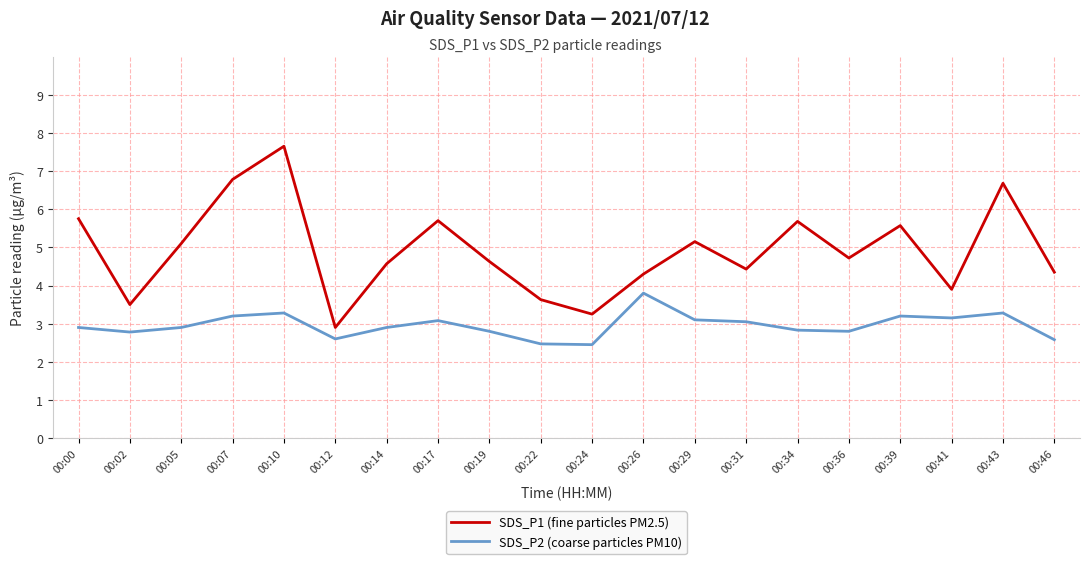

Which series changed the most between 00:36 and 00:39?

SDS_P1 (fine particles PM2.5)